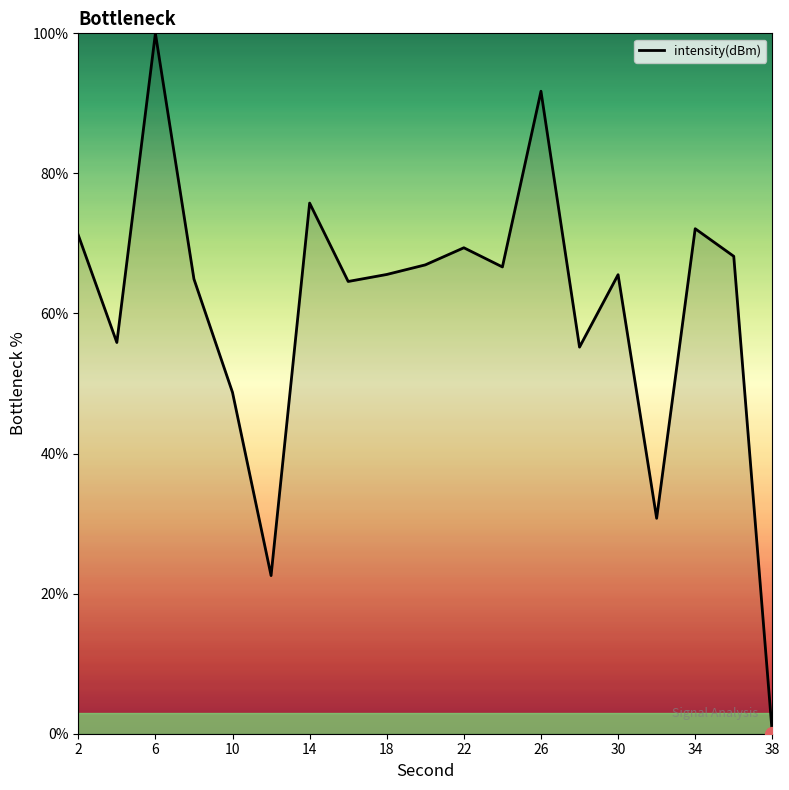

What is the difference between the maximum and minimum values?

100.0